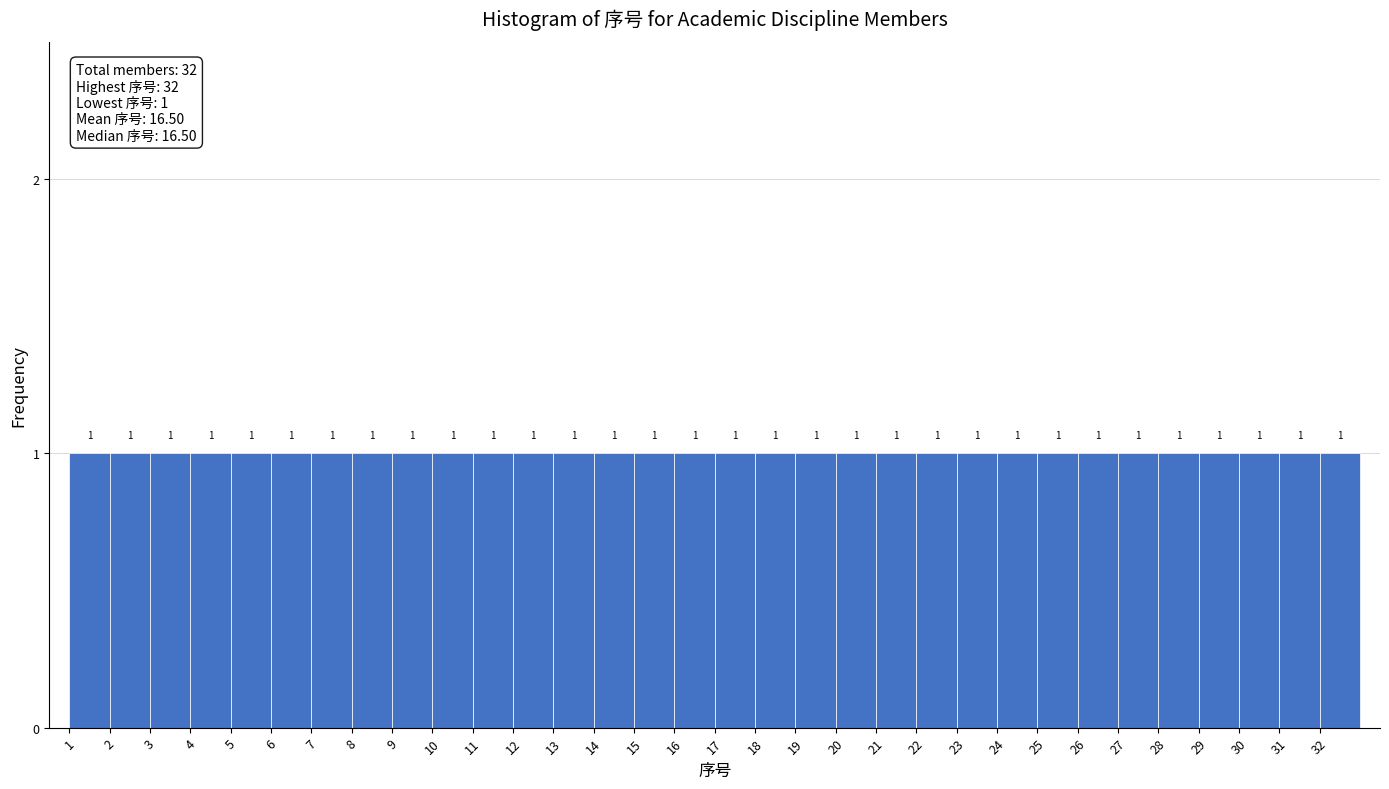

How tall is the bar that spans 14 to 15 on the x-axis?

1